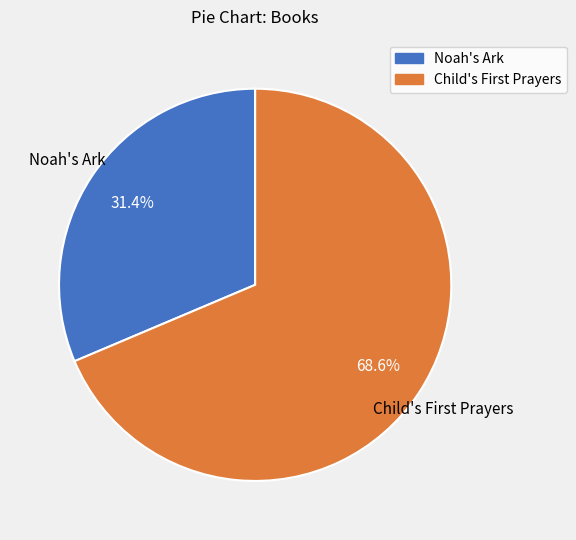

Which category has the smallest portion of the pie?

Noah's Ark